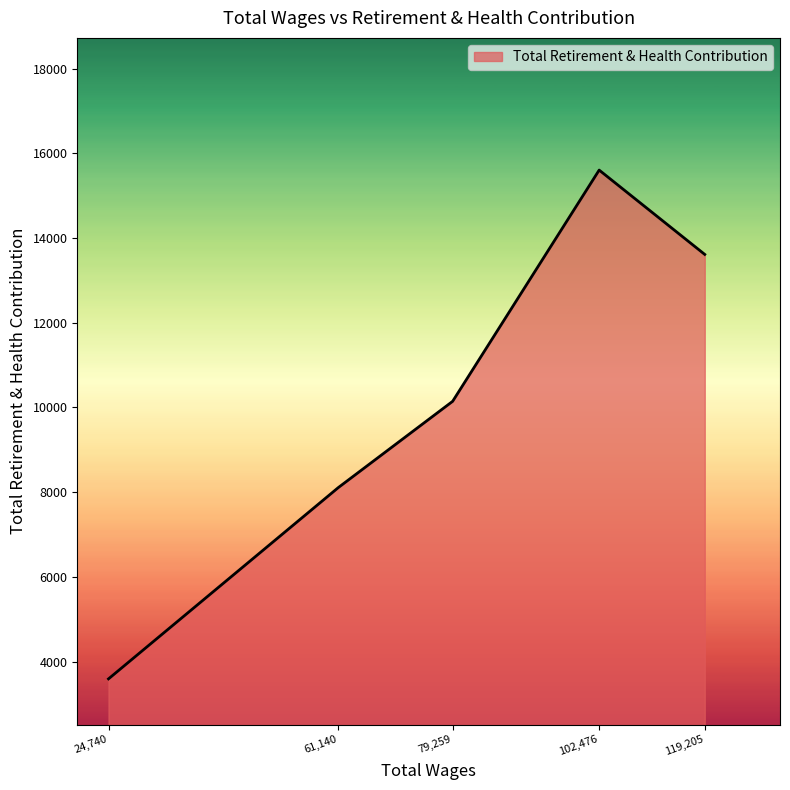

Which has a higher value, 79,259 or 61,140?

79,259